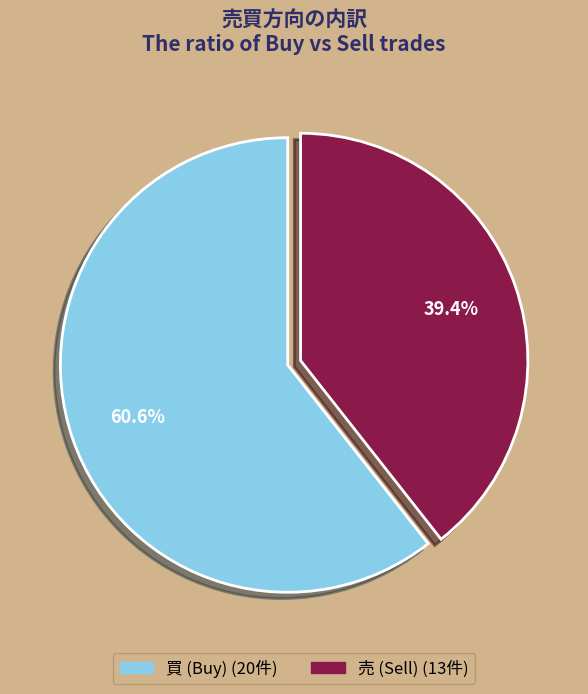

Count the number of slices in the pie.

2